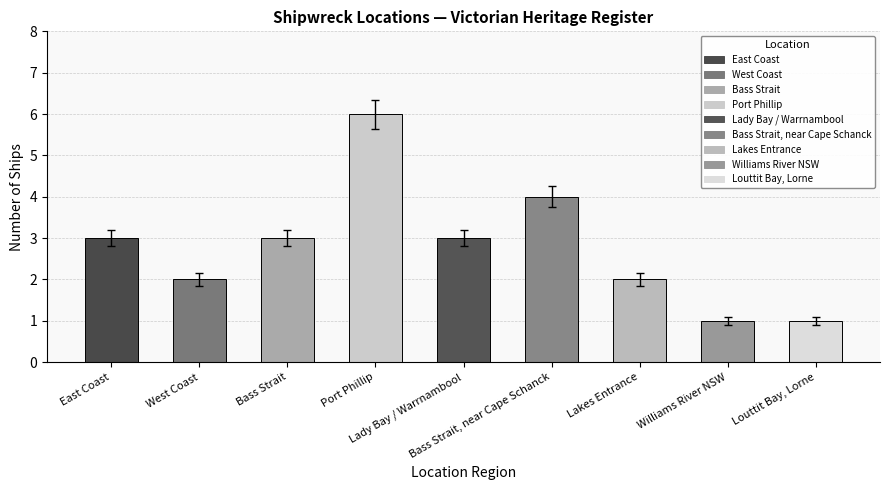

What is the average value?

3